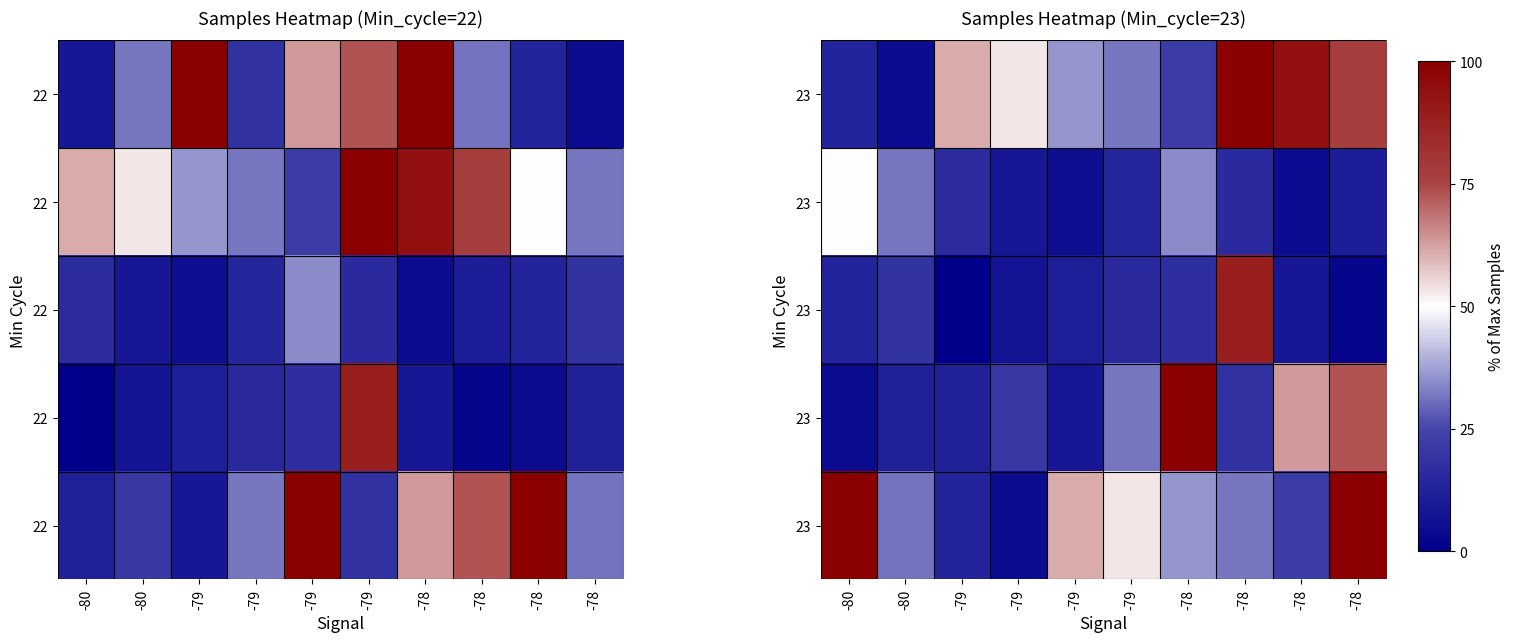

What is the maximum value shown in the chart?

100.0